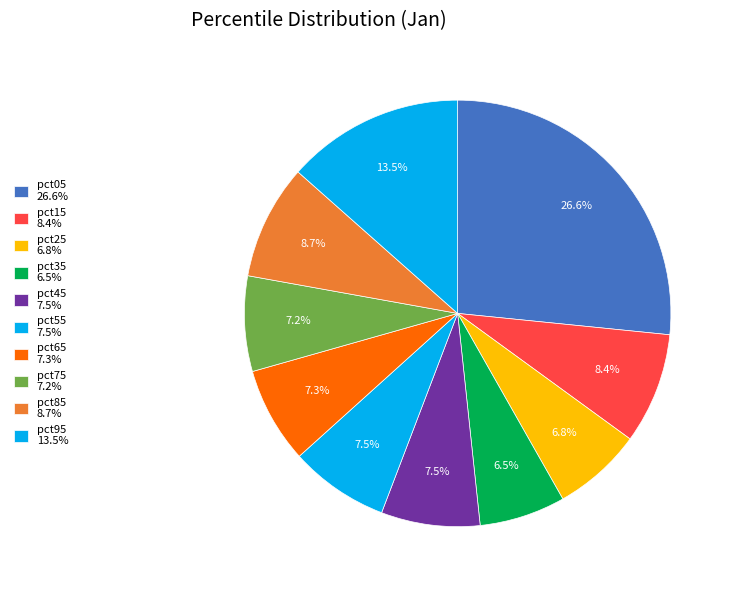

Count the number of slices in the pie.

10